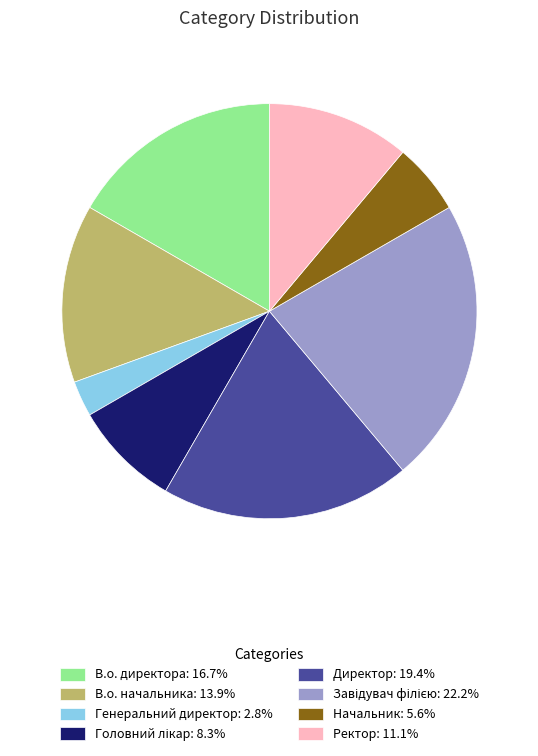

Is the sum of В.о. начальника: 13.9% and В.о. директора: 16.7% greater than half?

No